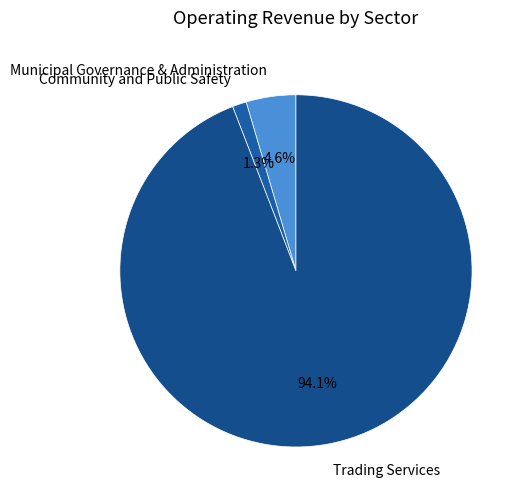

To the nearest percent, what portion does Trading Services represent?

94%